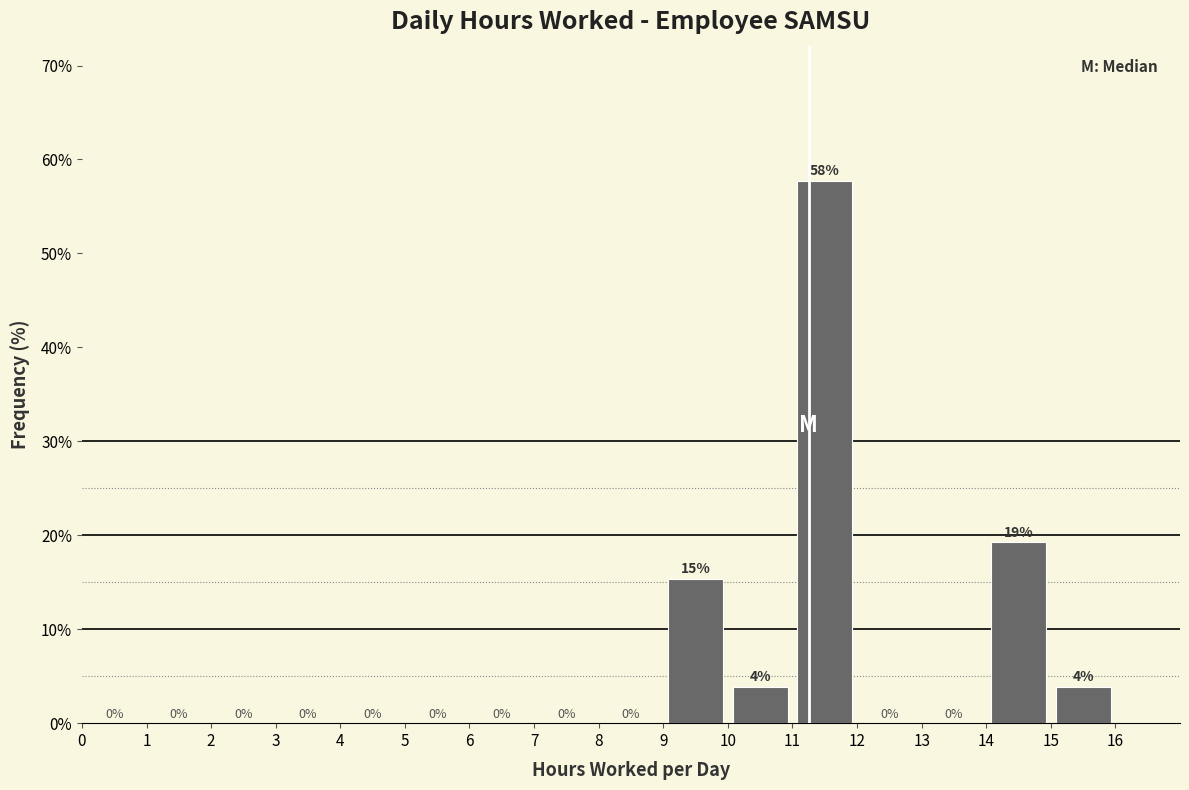

Which range on the x-axis has the tallest bar?

11 to 12